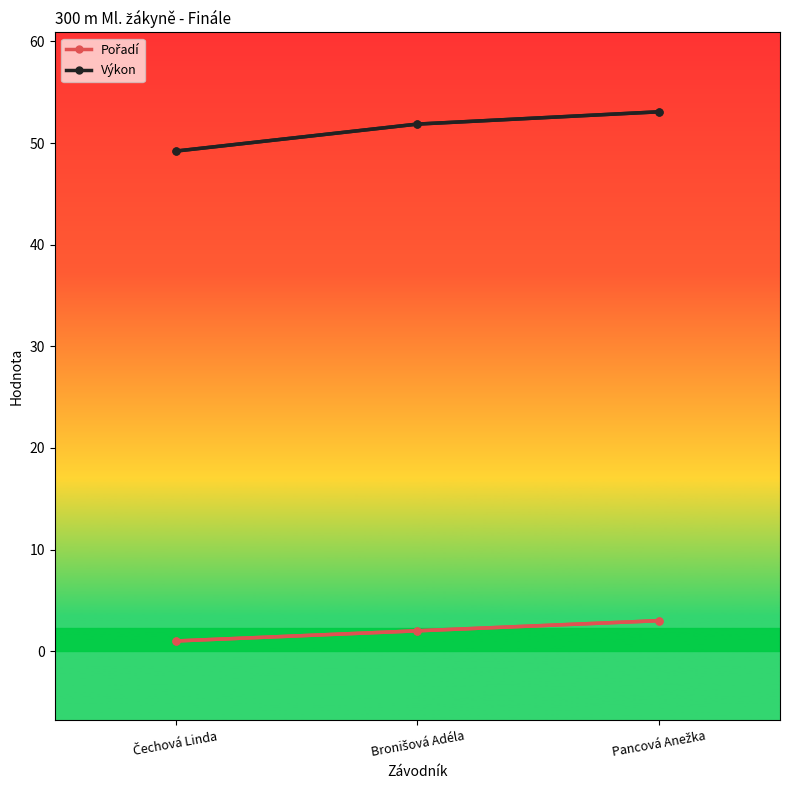

Which series has the widest spread of values?

Výkon